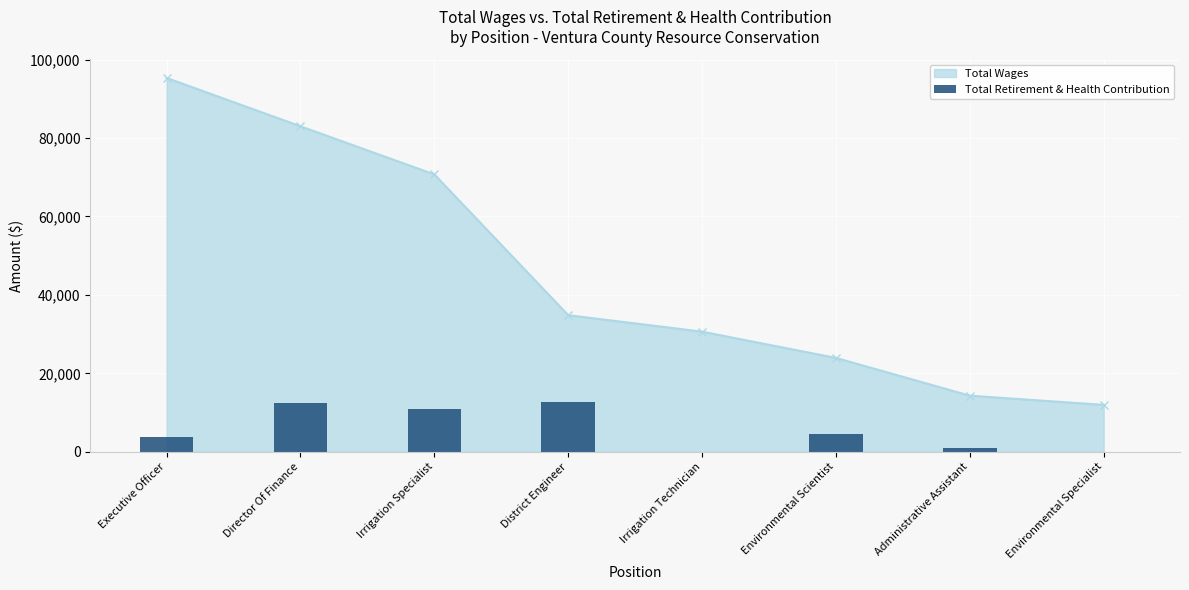

The Total Wages series shows 49410 at District Engineer. True or false?

False